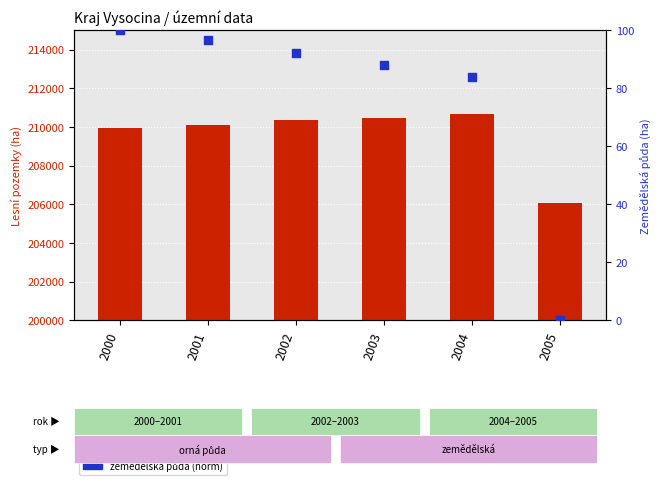

Is the value of zemedelska puda (norm %) at 2000 greater than the value of lesni pozemky (ha) at 2005?

No